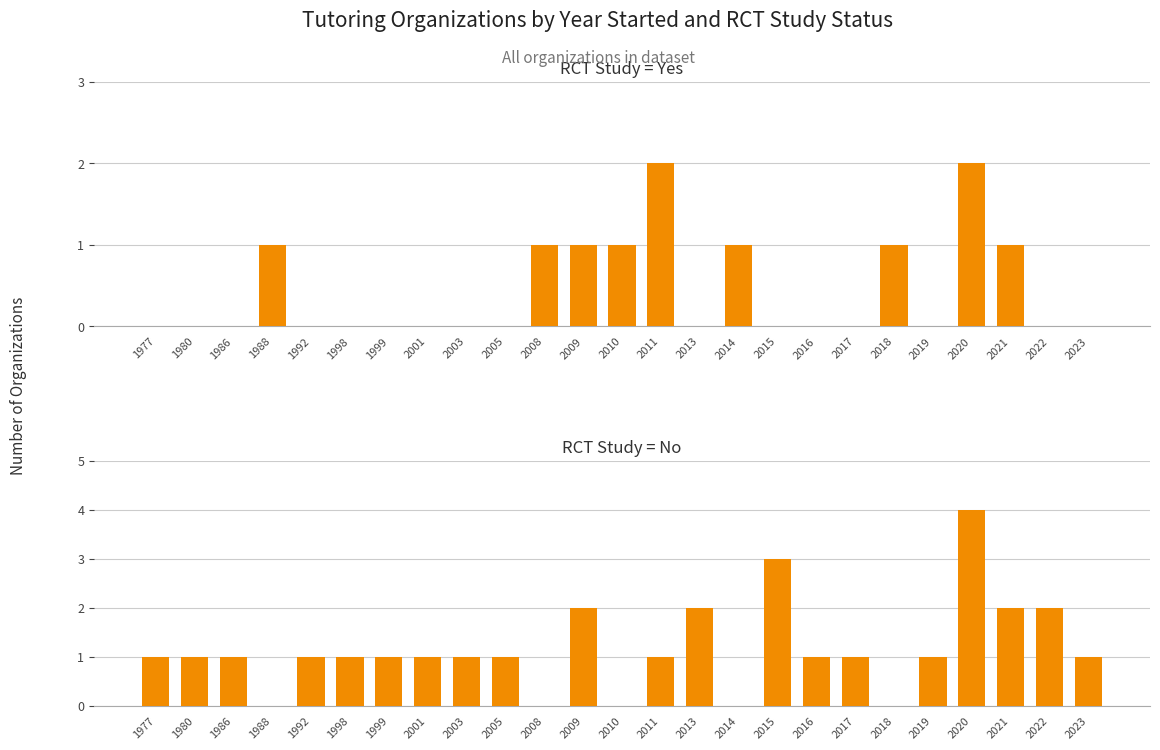

Which label corresponds to the largest value in the chart?

2020